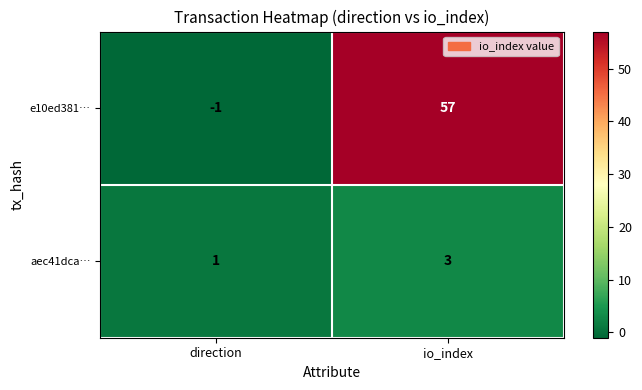

How many values in the aec41dca… series are below 3?

1